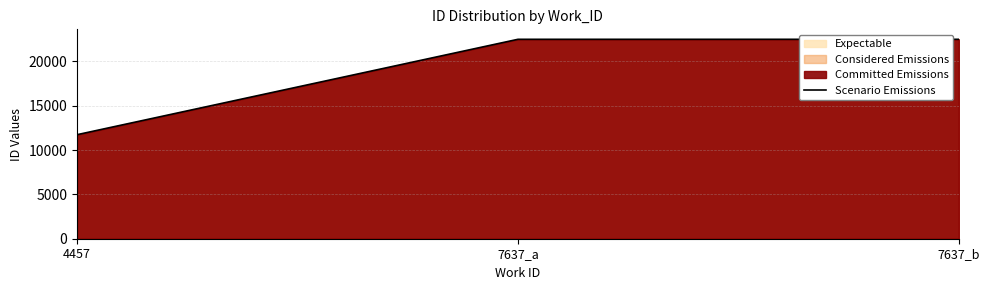

Between 7637_b and 4457, which is larger?

7637_b